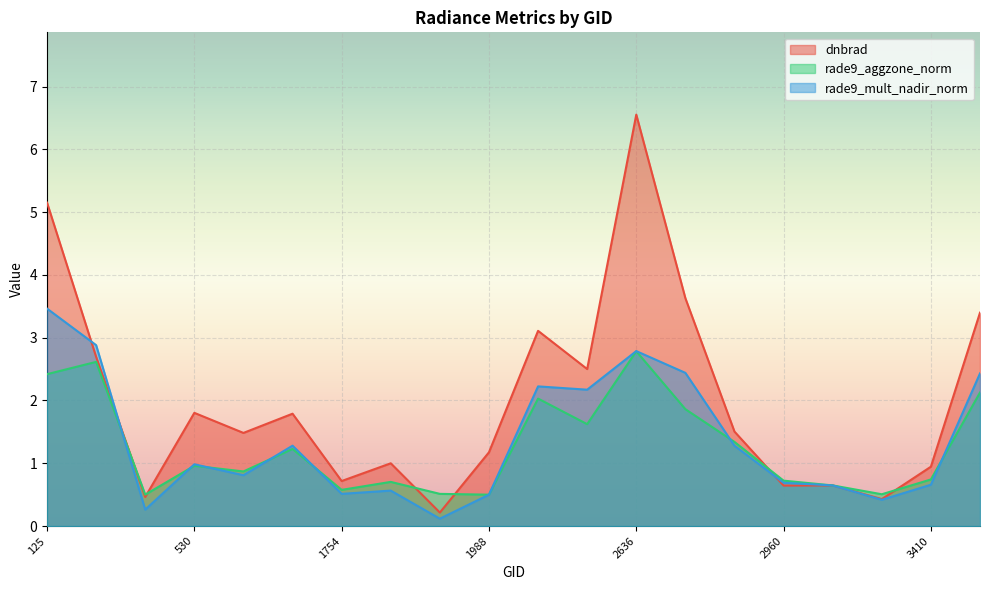

What is the minimum value for rade9_mult_nadir_norm?

0.1